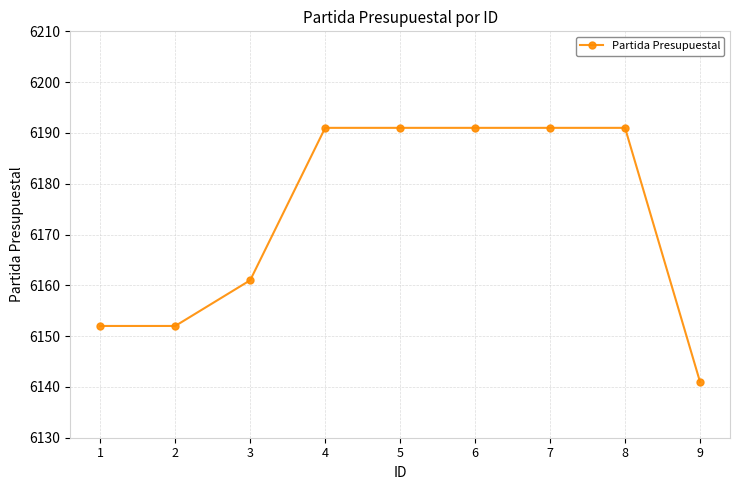

At which label is the value closest to 6166?

3